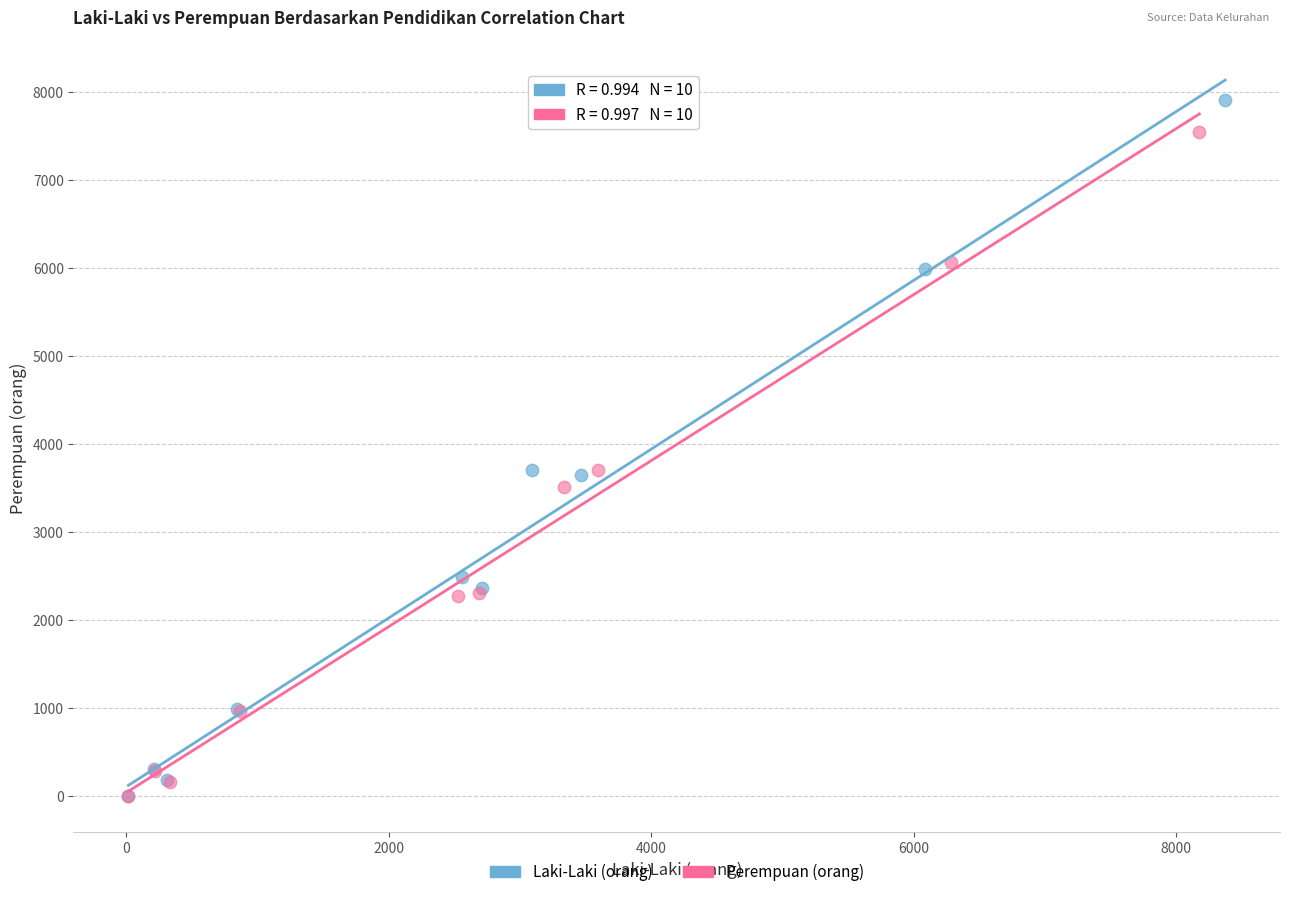

Which series reaches the maximum Y coordinate?

Laki-Laki (orang)